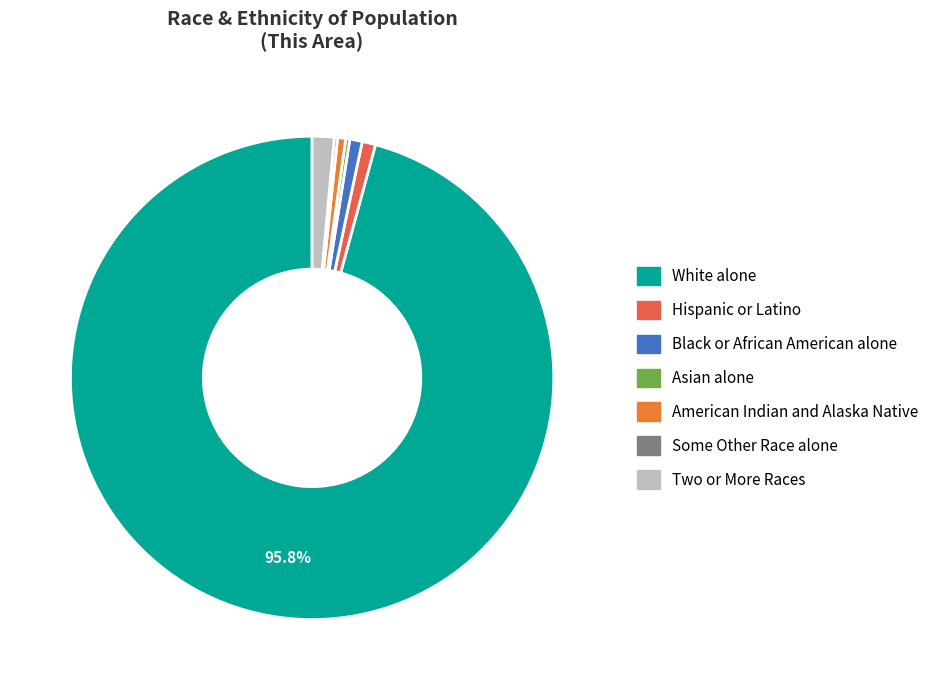

Which has a higher value, Hispanic or Latino or Asian alone?

Hispanic or Latino